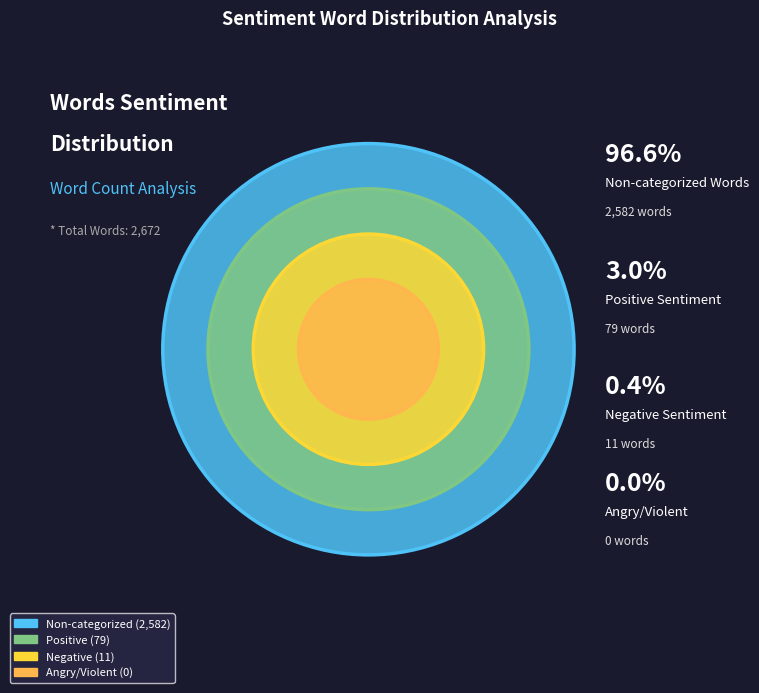

To the nearest percent, what is the difference between the Non-categorized Words and Sentiment List#1 (Positive) slice percentages?

94%